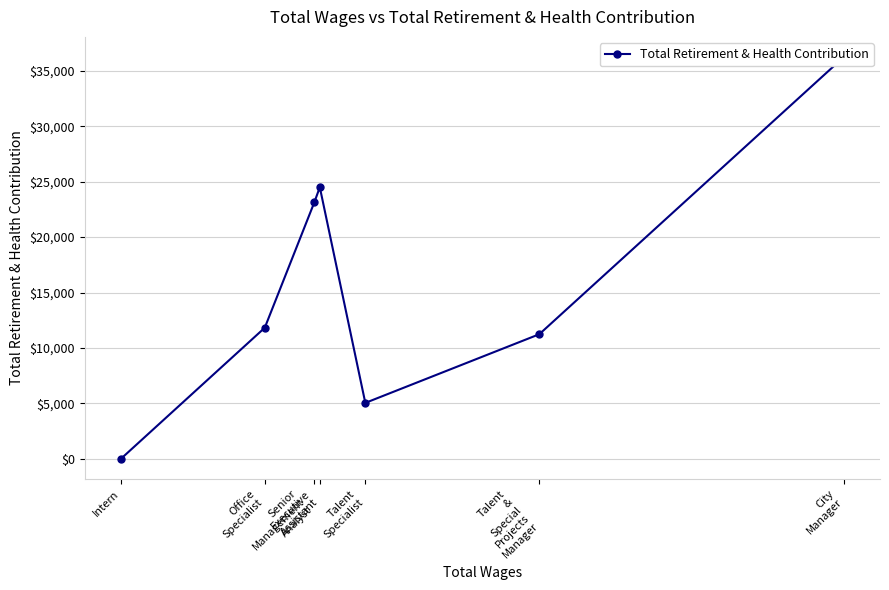

What is the difference between the maximum and minimum values?

36246